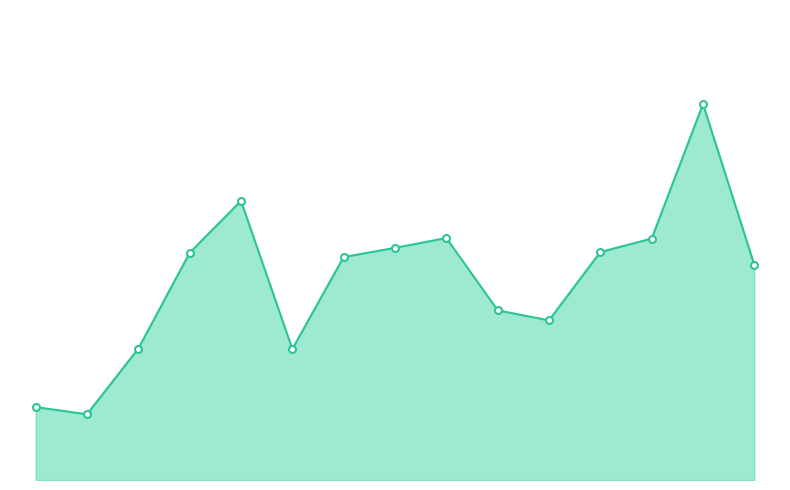

Does the chart have visible grid lines?

No